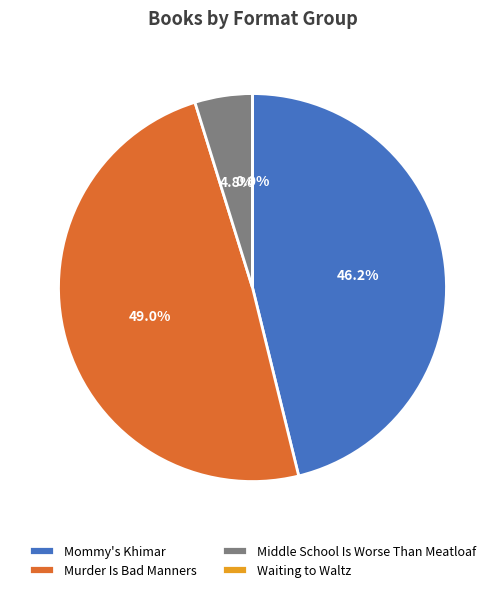

The Middle School Is Worse Than Meatloaf slice represents 13% of the pie. True or false?

False